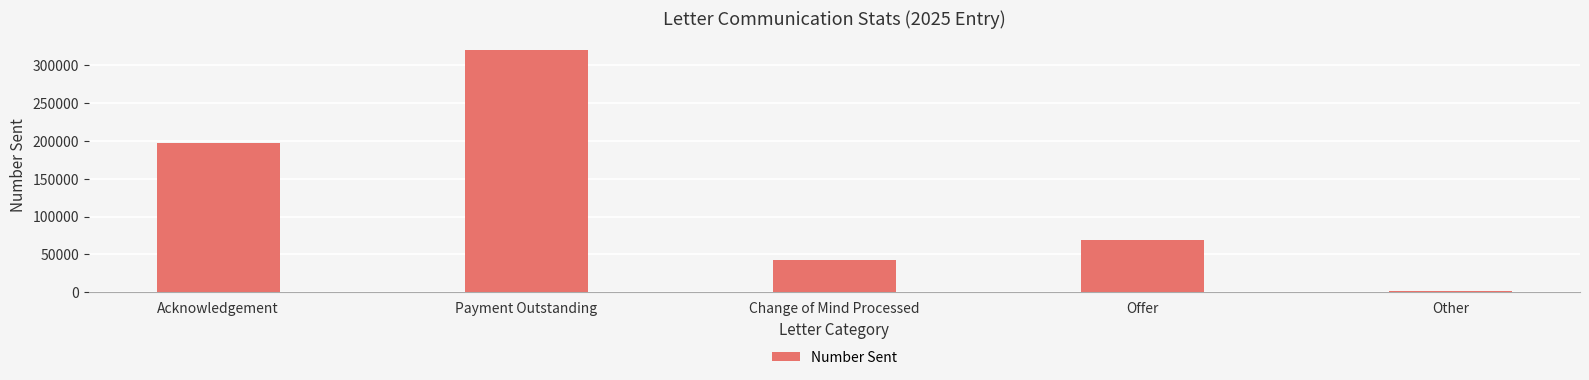

What is the sum of the values at Change of Mind Processed and Offer?

112498